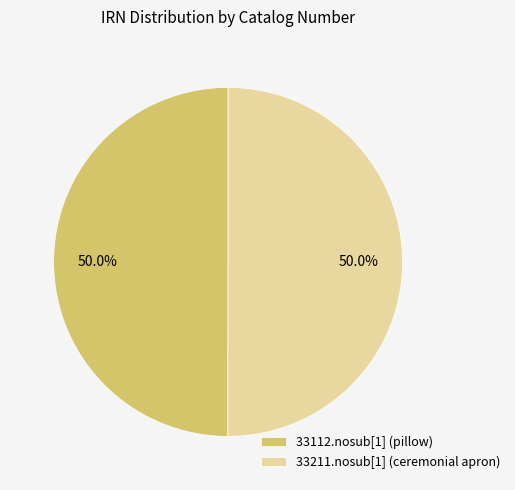

What percentage do 33211.nosub[1] (ceremonial apron) and 33112.nosub[1] (pillow) together represent?

100.0%